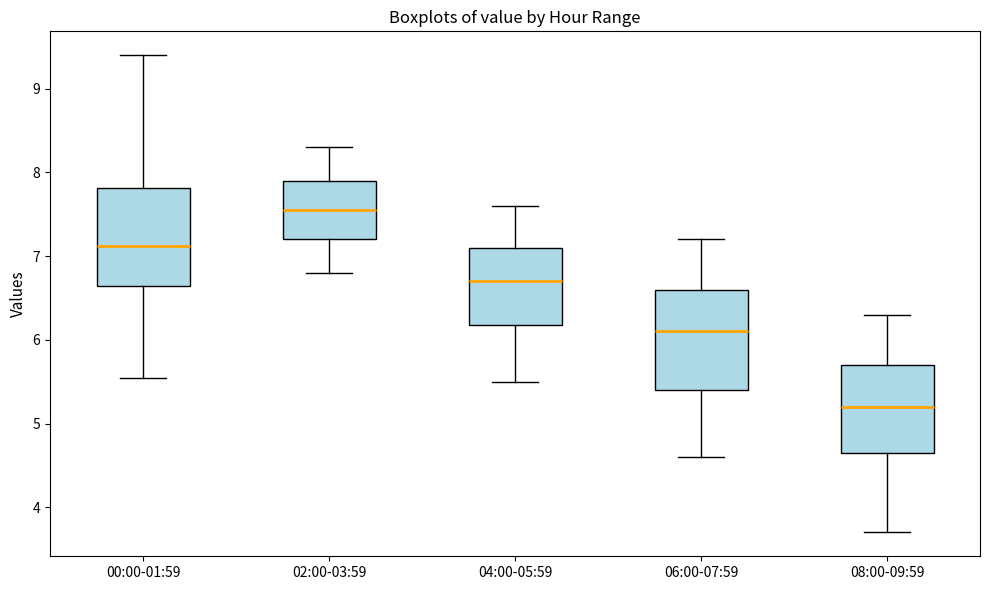

Where is the lower edge of the box for 08:00-09:59 on the y-axis? The values are not printed on the chart, so give them approximately, as read against the axis.

4.7